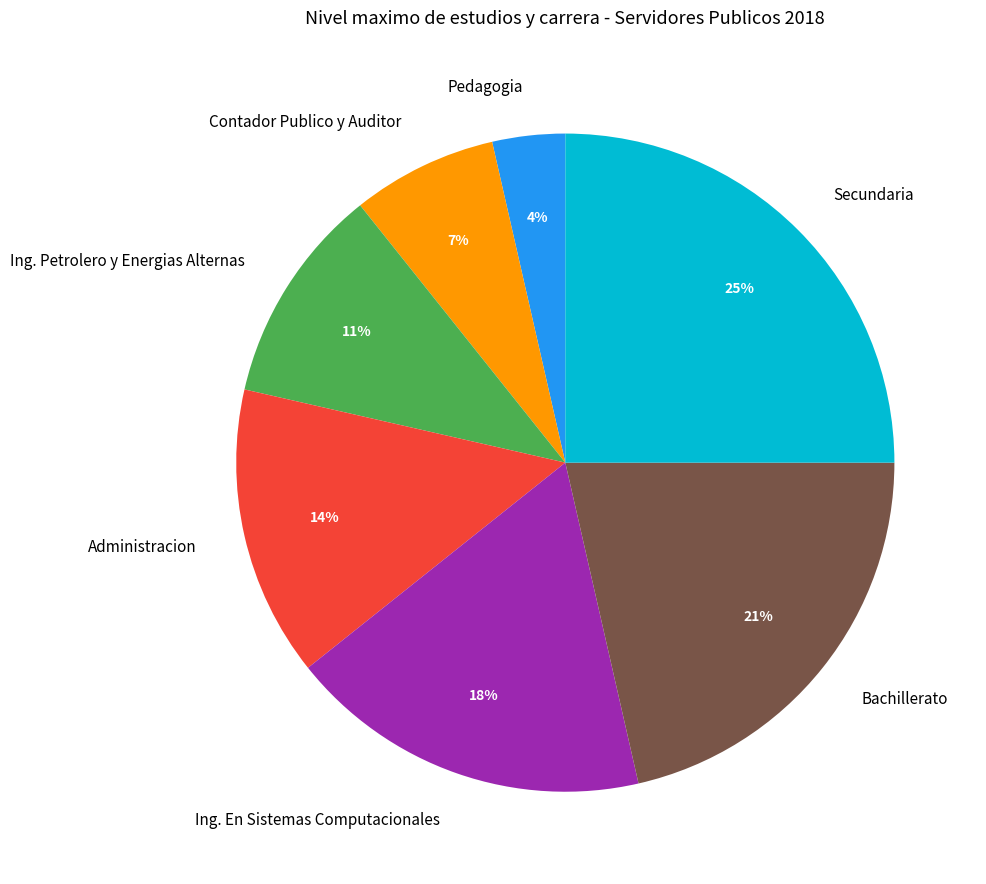

To the nearest percent, what is the difference between the largest and smallest slice percentages?

21%